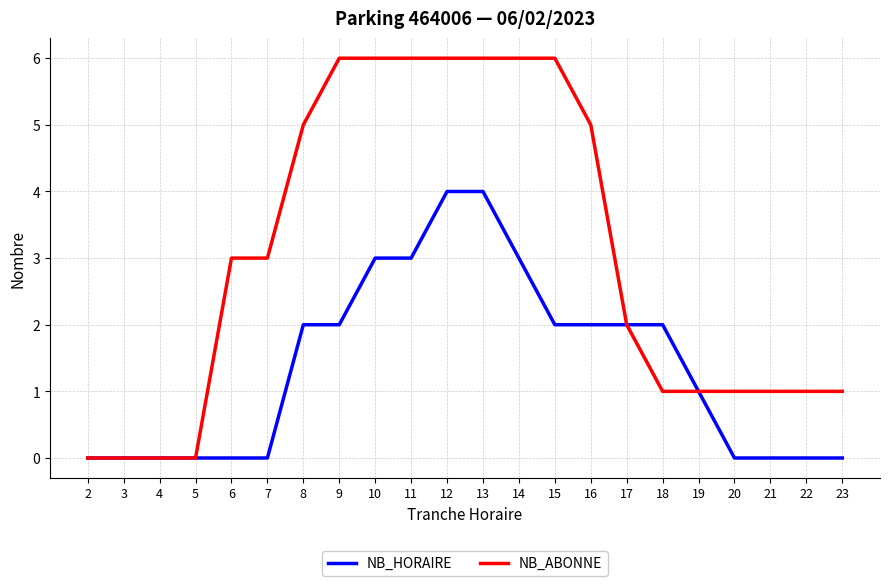

How many distinct data groups are displayed?

2